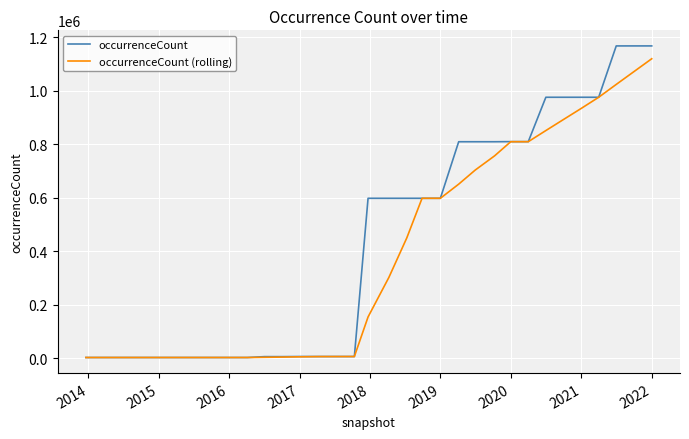

Which series has the largest total across all categories?

occurrenceCount